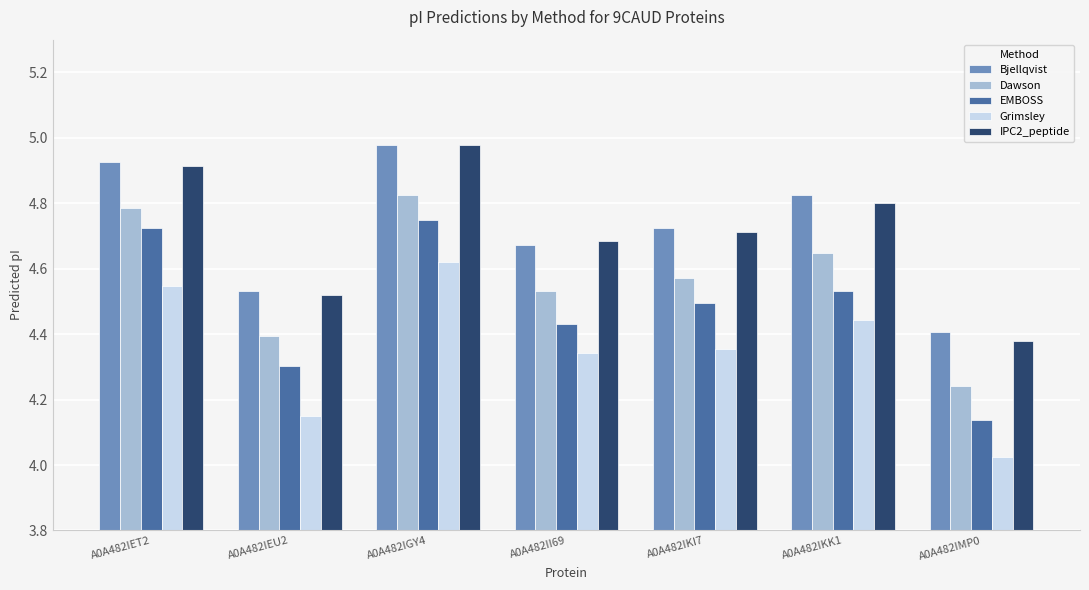

Which category has the highest value in the EMBOSS series?

A0A482IGY4